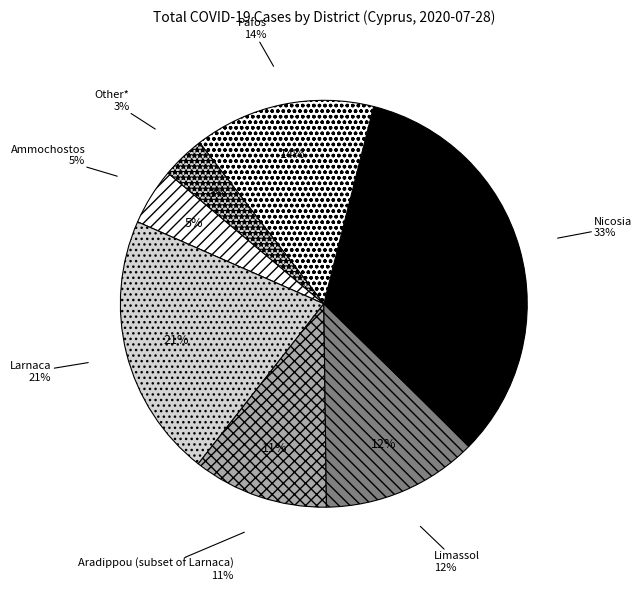

To the nearest percent, what percentage of the pie is Other*?

3%